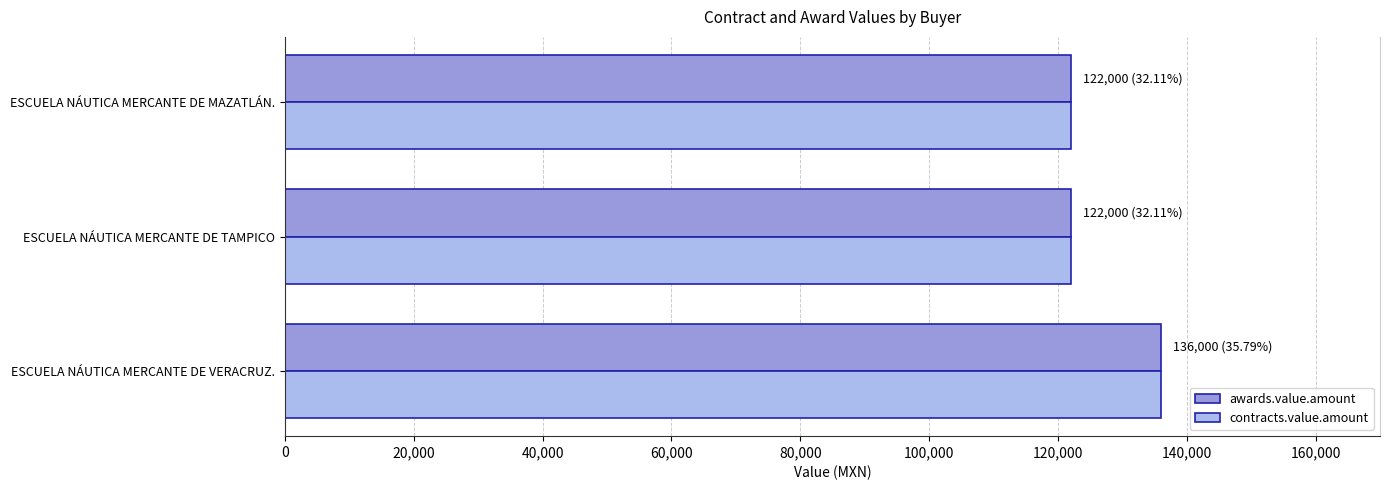

At which category is the sum across all series the highest?

ESCUELA NÁUTICA MERCANTE DE VERACRUZ.